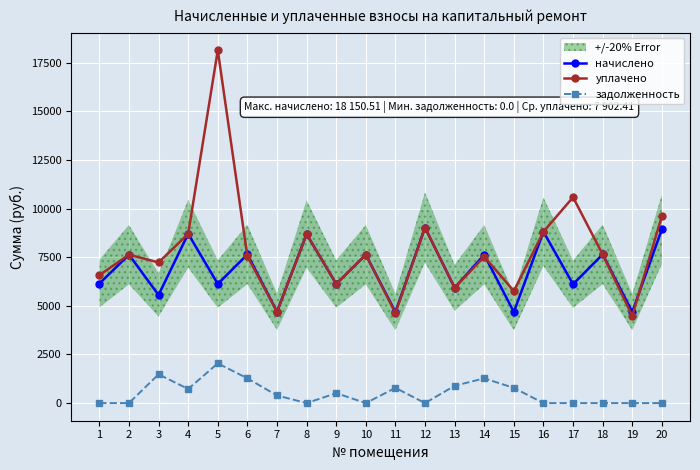

Where is the first local maximum for уплачено?

2